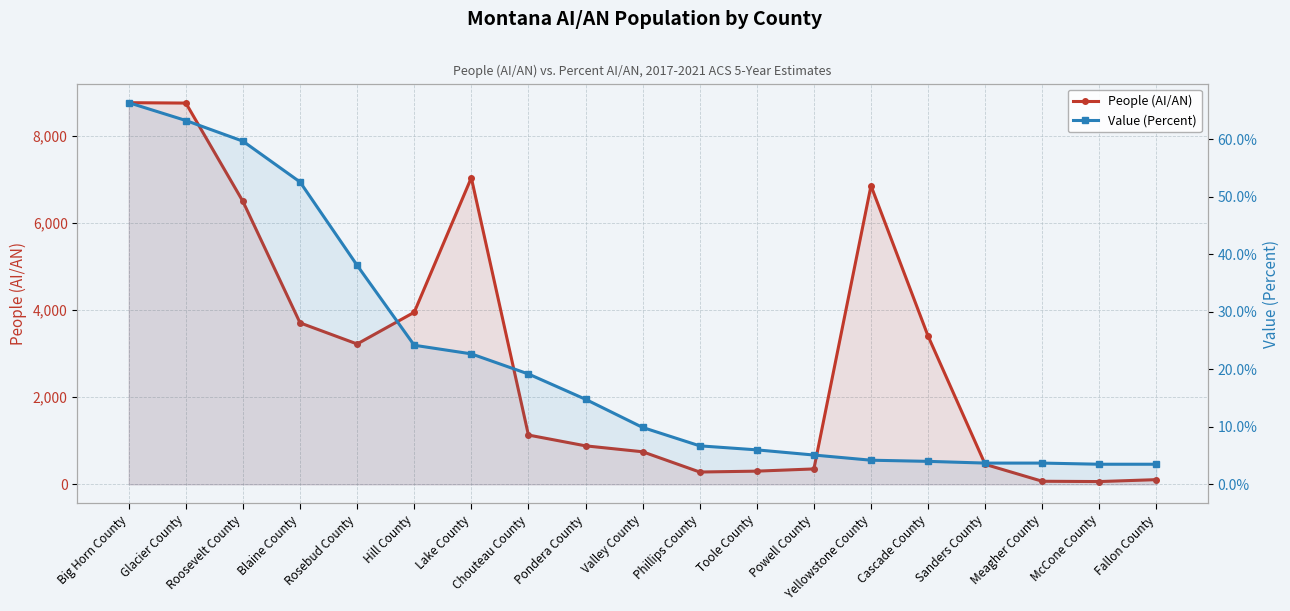

In People (AI/AN), how many points are lower than both neighbors (excluding endpoints)?

3